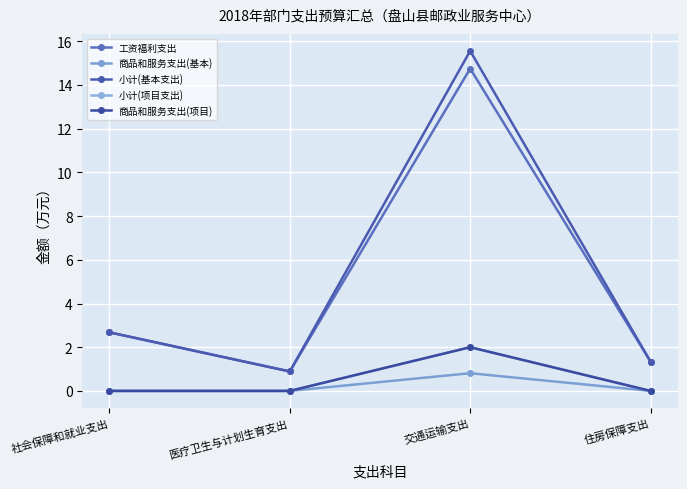

What is the value of the 工资福利支出 point at the 4th from the left?

1.3